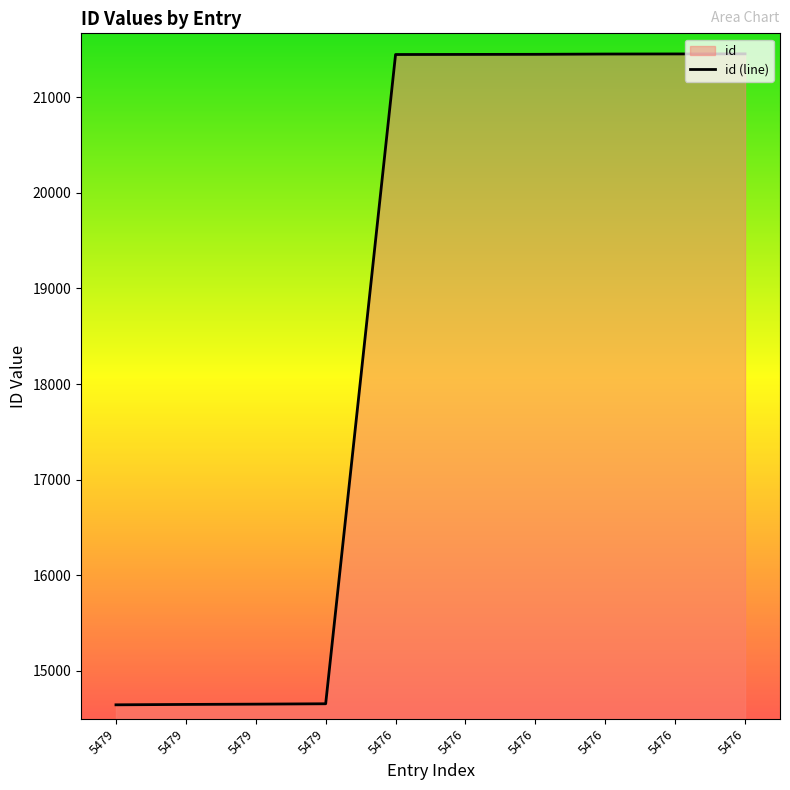

Rank the categories by value from highest to lowest.

5476, 5476, 5476, 5476, 5476, 5476, 5479, 5479, 5479, 5479